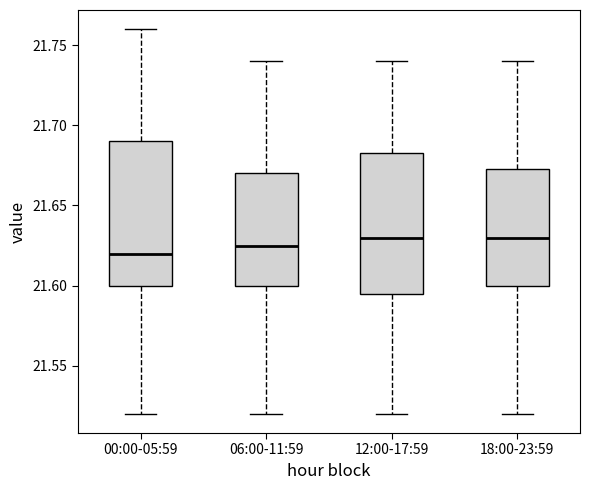

Reading left to right, transcribe this box plot: for each box, give where its median line is, the range the box spans, and where its two whiskers end, as read against the y-axis. The values are not printed on the chart, so give them approximately, as read against the axis.

00:00-05:59: median 21.620, box 21.600 to 21.690, whiskers 21.520 to 21.760
06:00-11:59: median 21.625, box 21.600 to 21.670, whiskers 21.520 to 21.740
12:00-17:59: median 21.630, box 21.595 to 21.685, whiskers 21.520 to 21.740
18:00-23:59: median 21.630, box 21.600 to 21.675, whiskers 21.520 to 21.740